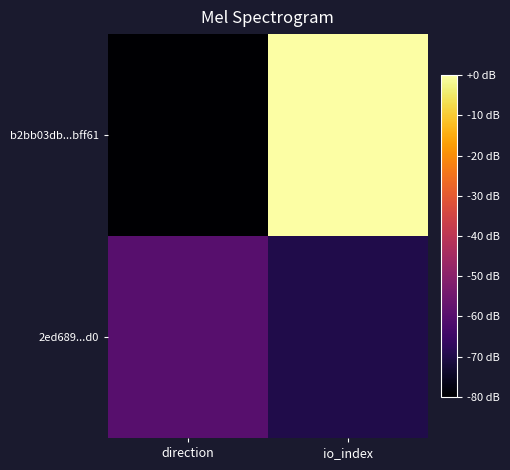

Which series has the largest range (max minus min)?

b2bb03db...bff61